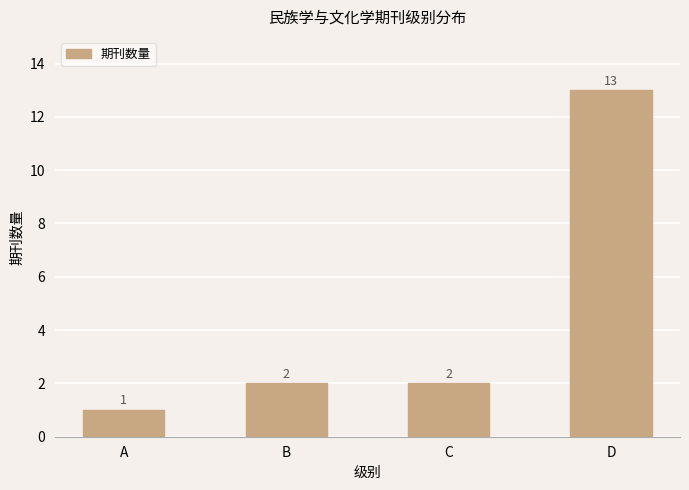

How many distinct data groups are displayed?

1